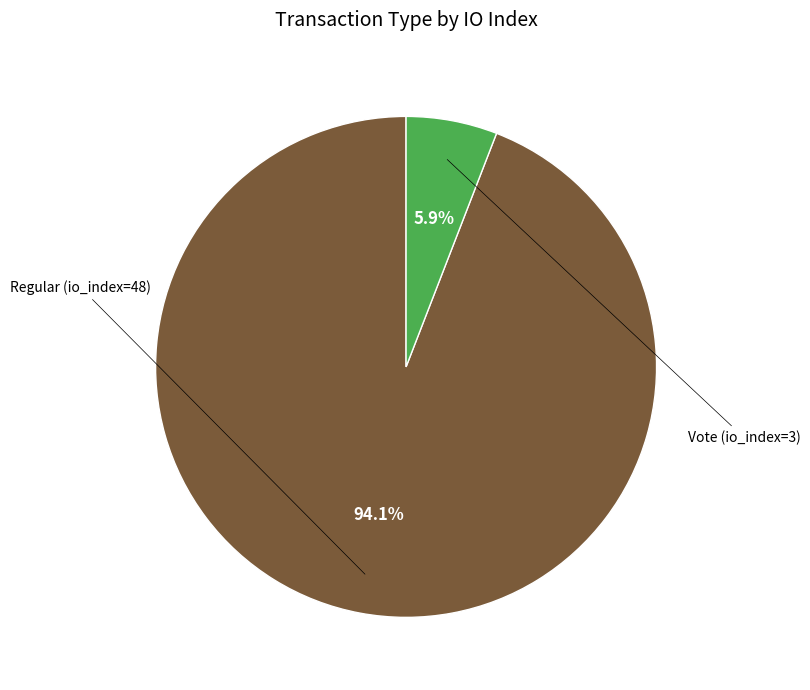

Does any single category account for the majority?

Yes